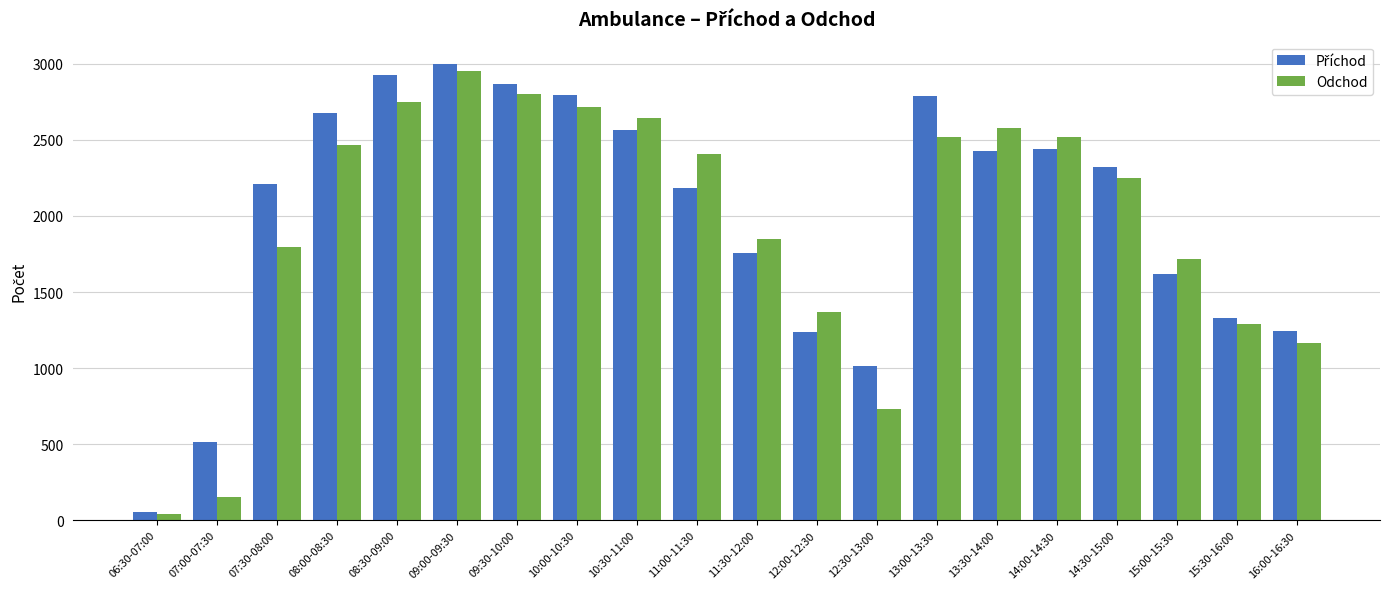

Between 14:30-15:00 and 16:00-16:30, which series saw the biggest shift?

Odchod